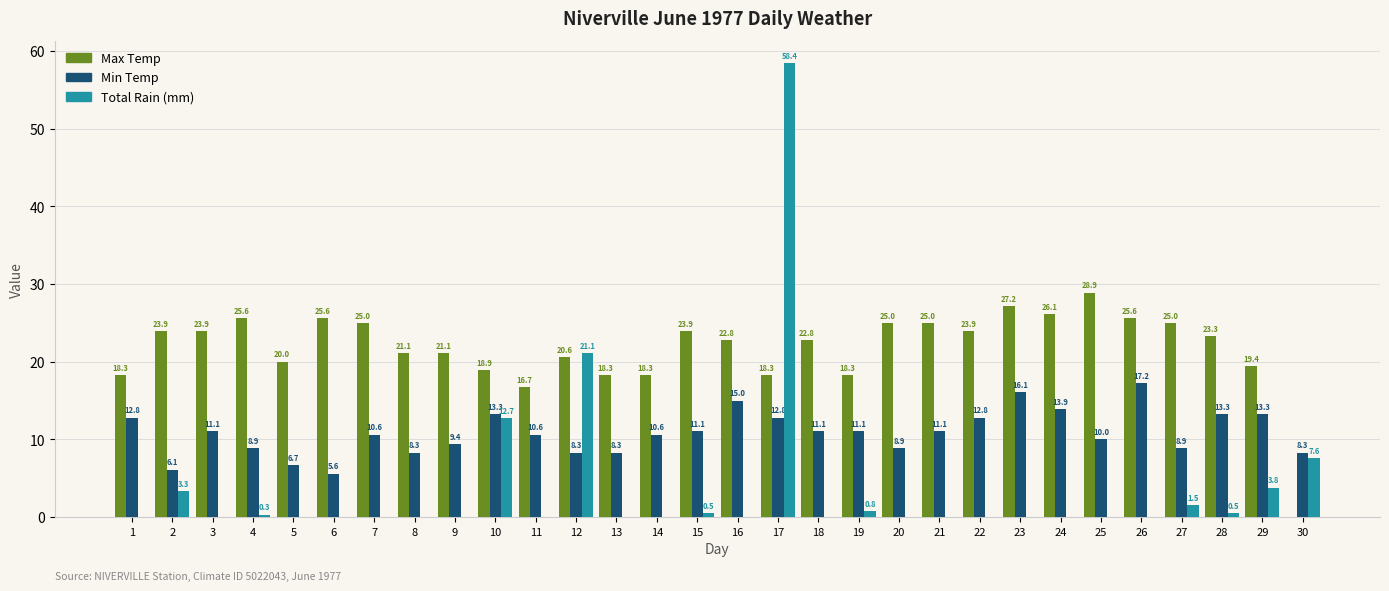

How many values in the Min Temp series exceed 11?

15